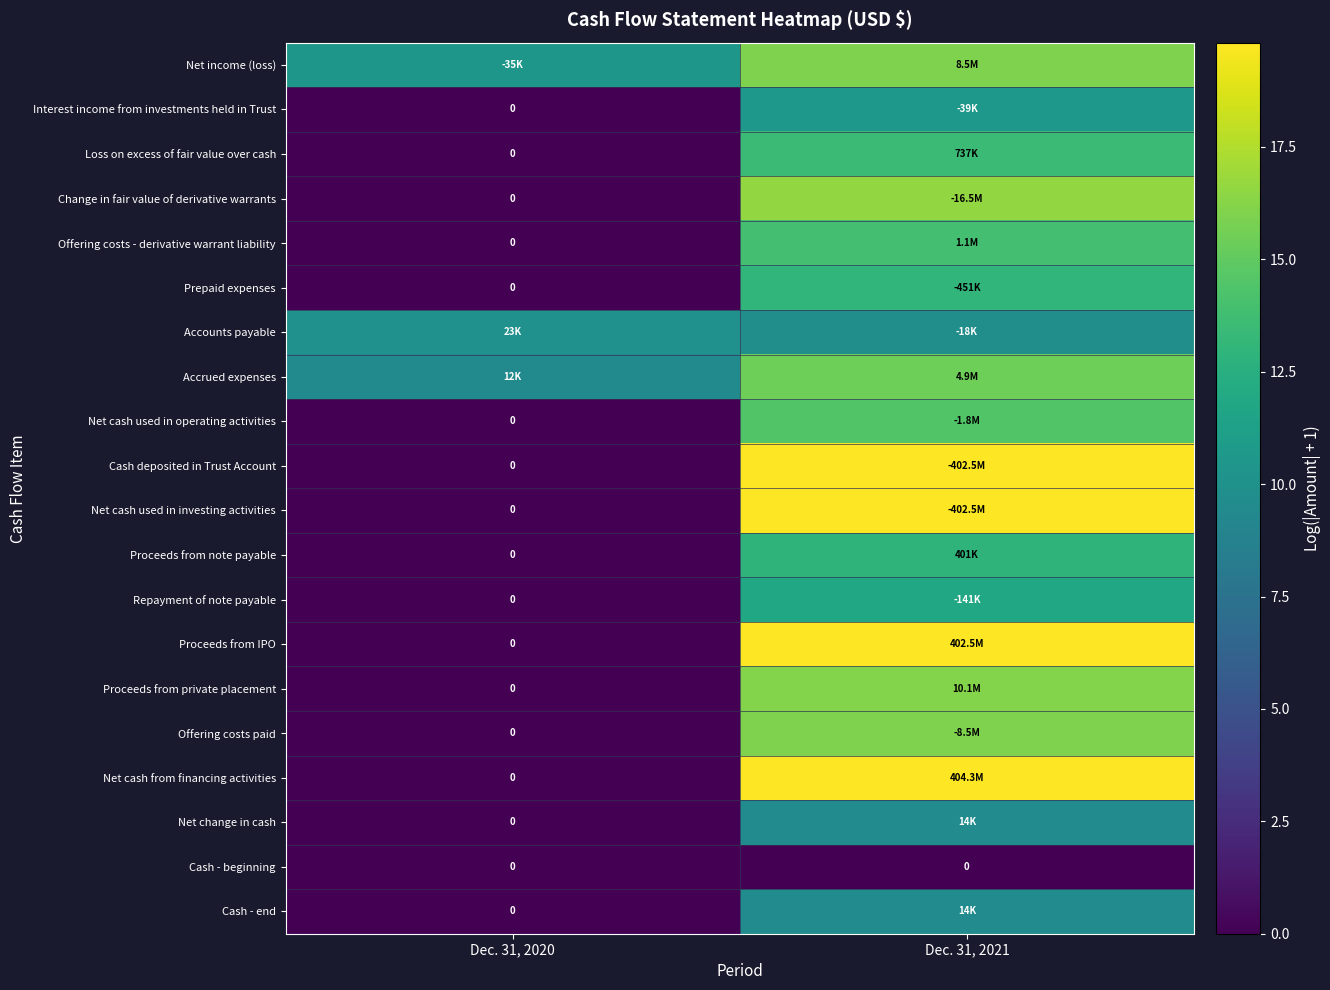

Which category has the highest value in the Cash - end series?

Dec. 31, 2021